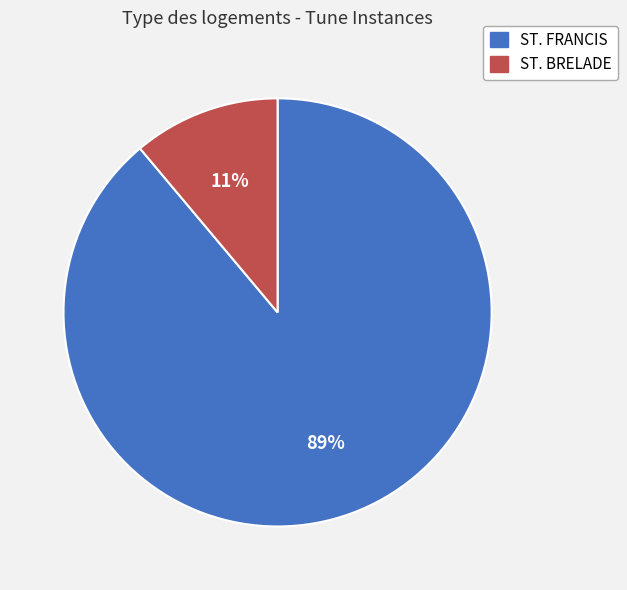

What percentage is the ST. BRELADE slice, to the nearest percent?

11%